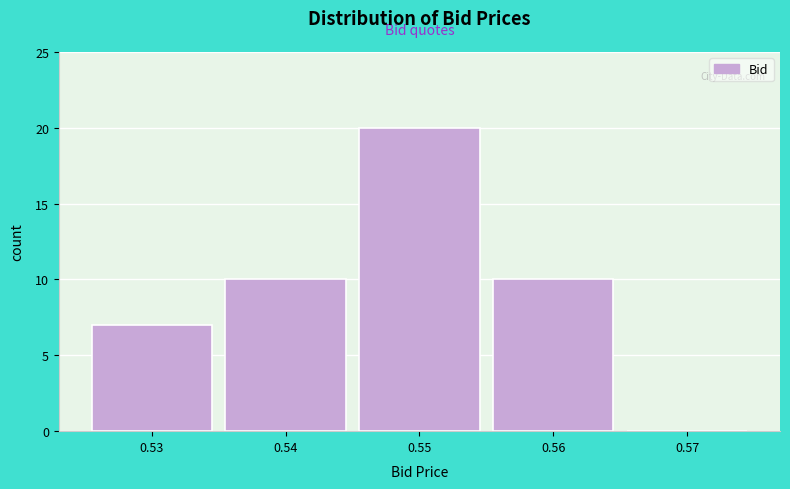

Reading left to right, transcribe this chart: for each bar, give the range it covers on the x-axis and its height. The values are not printed on the chart, so give them approximately, as read against the axis.

0.525 to 0.535: 7
0.535 to 0.545: 10
0.545 to 0.555: 20
0.555 to 0.565: 10
0.565 to 0.575: 0